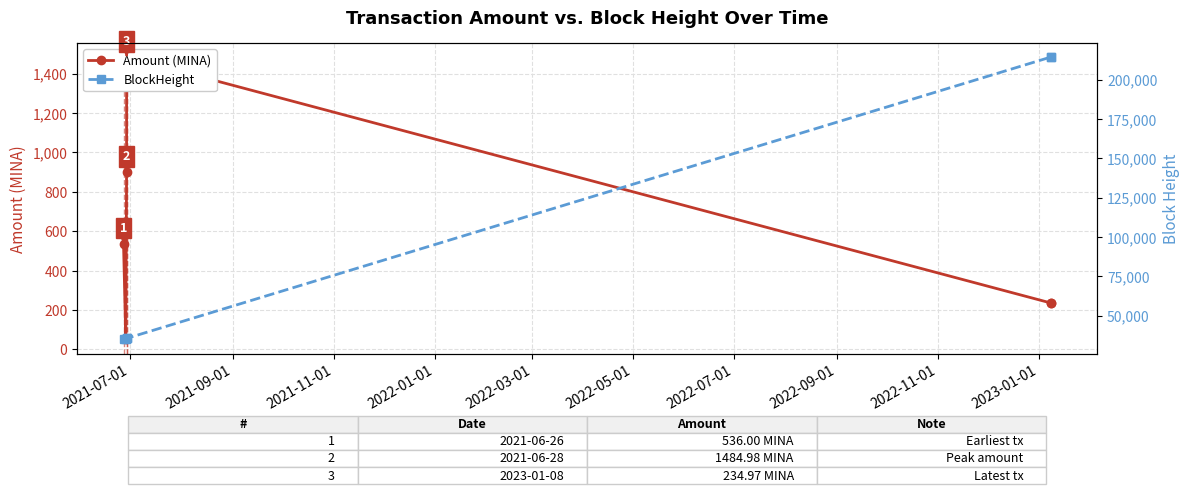

Rank the series by their average value, from lowest to highest.

Amount (MINA), BlockHeight